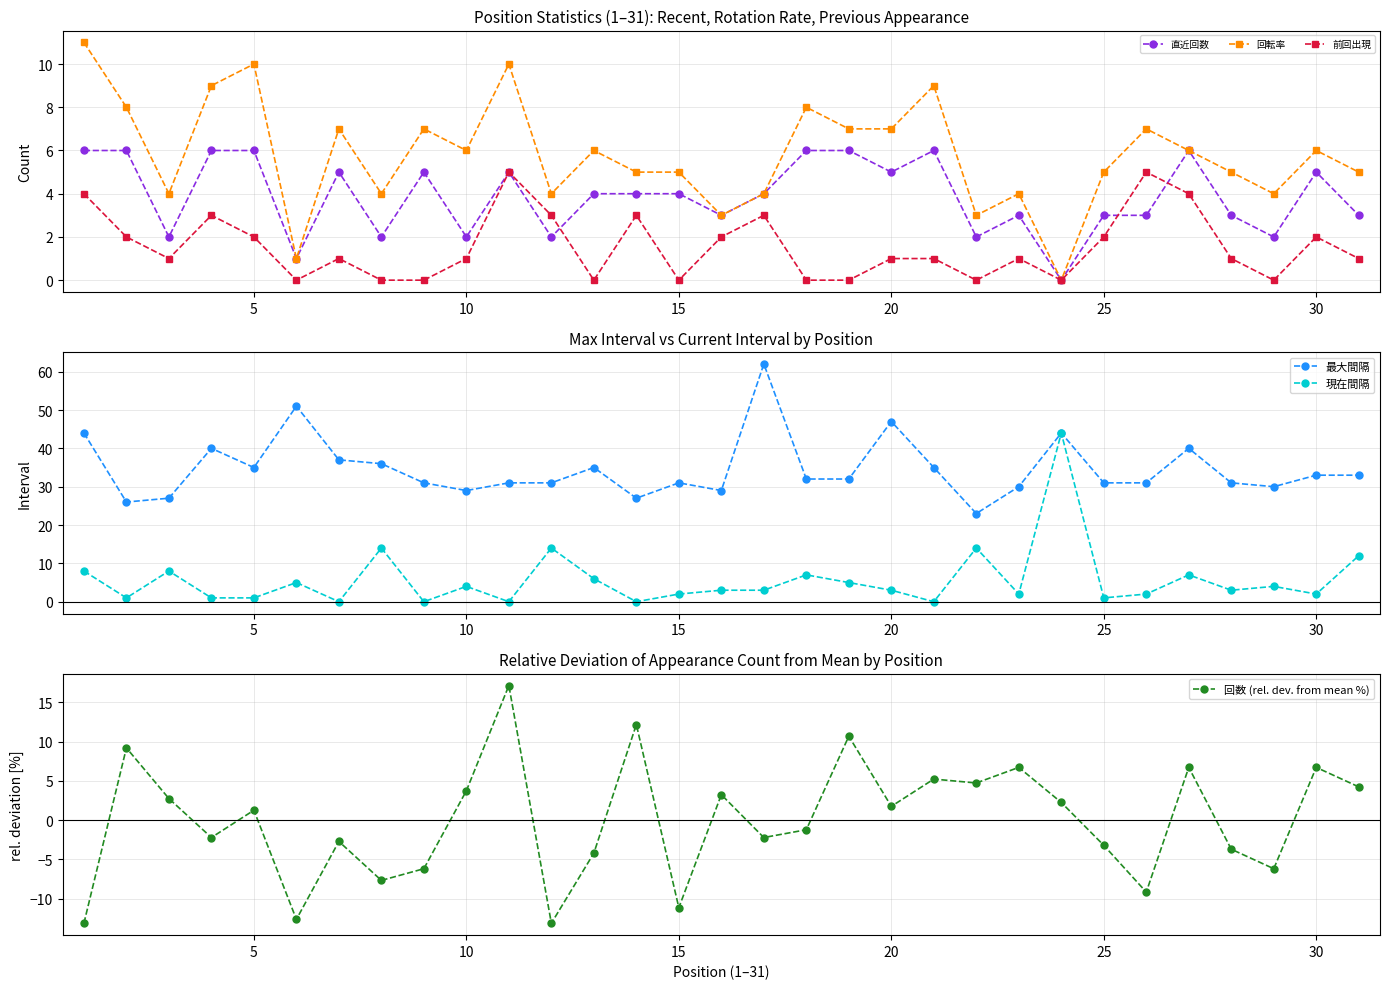

True or false: 回数 (rel. dev. from mean %) has more than 2 interior local peaks.

True